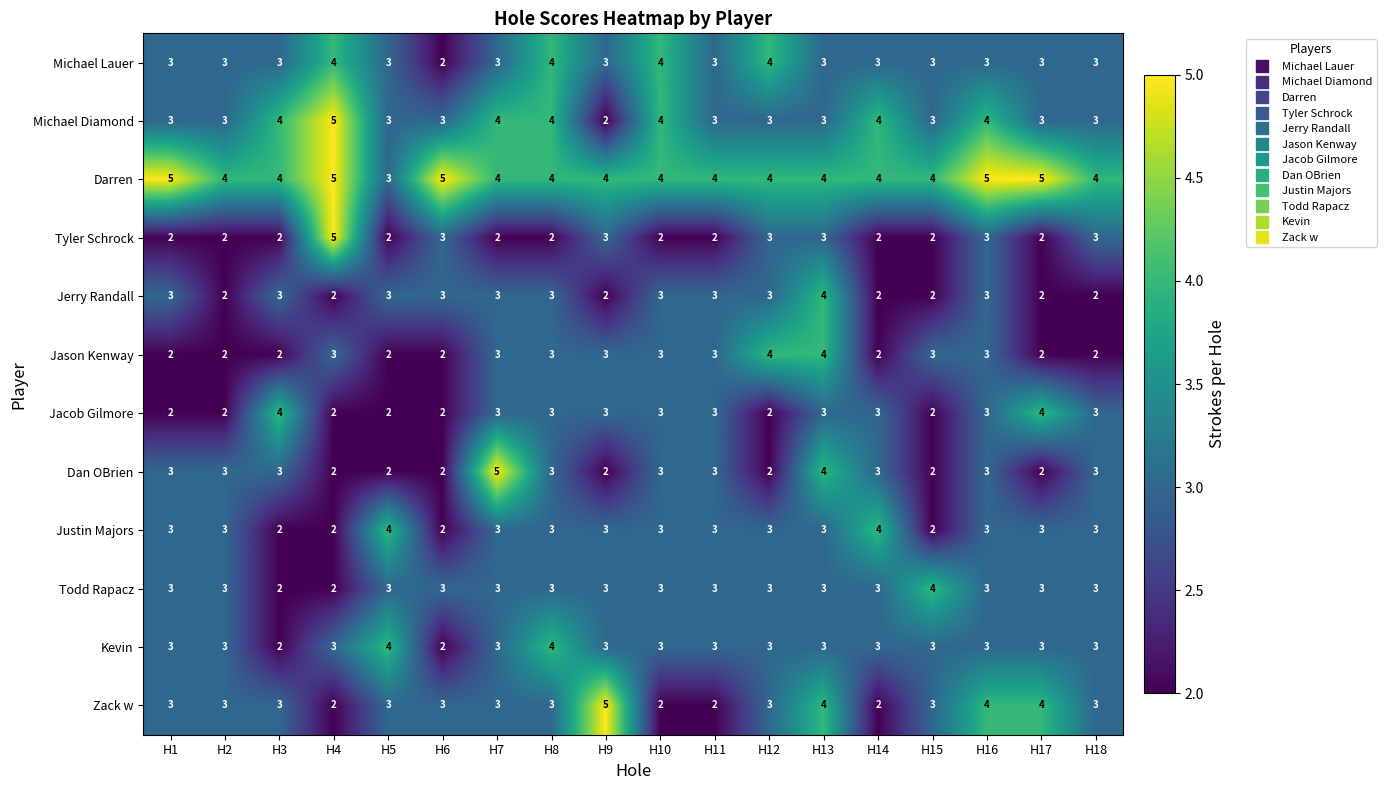

The value of Tyler Schrock at H17 is 1. True or false?

False